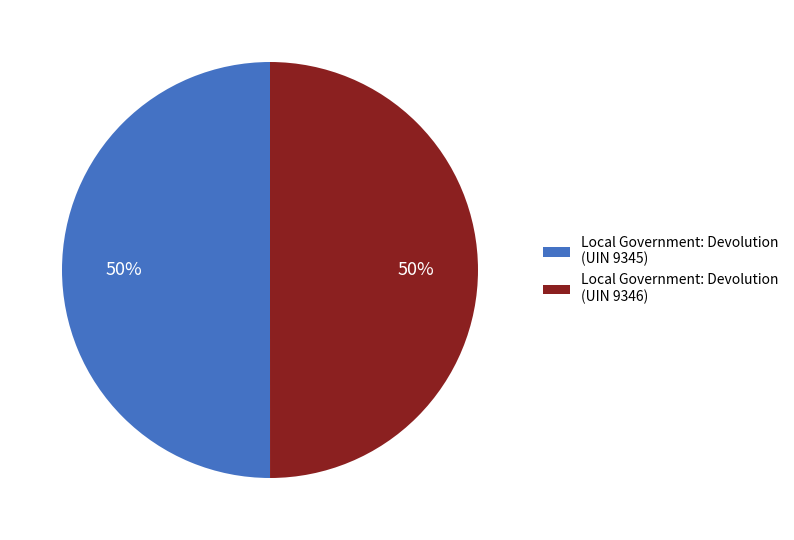

How many segments does this pie chart have?

2